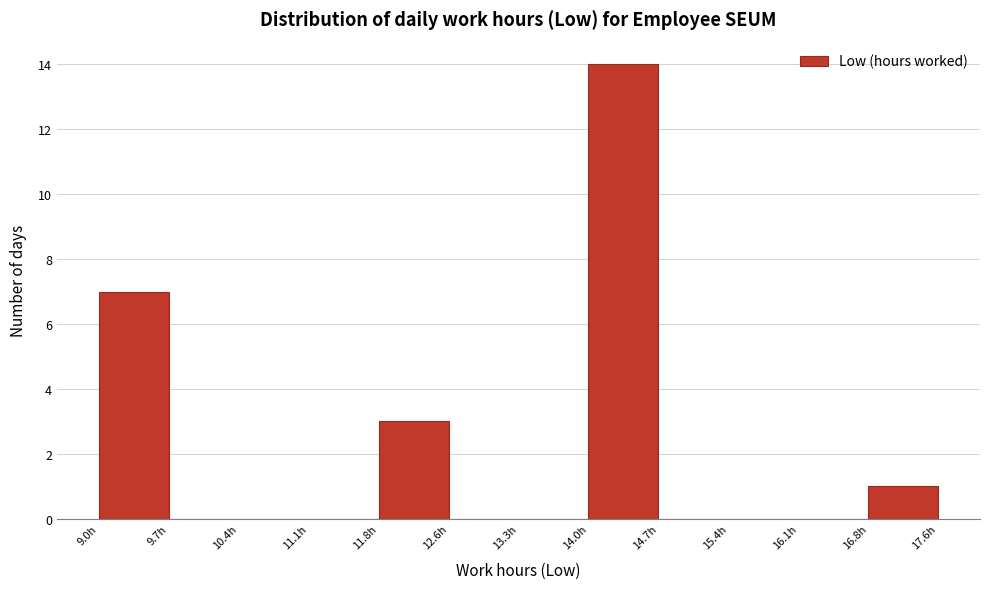

Which range on the x-axis has the tallest bar?

14.0 to 14.7